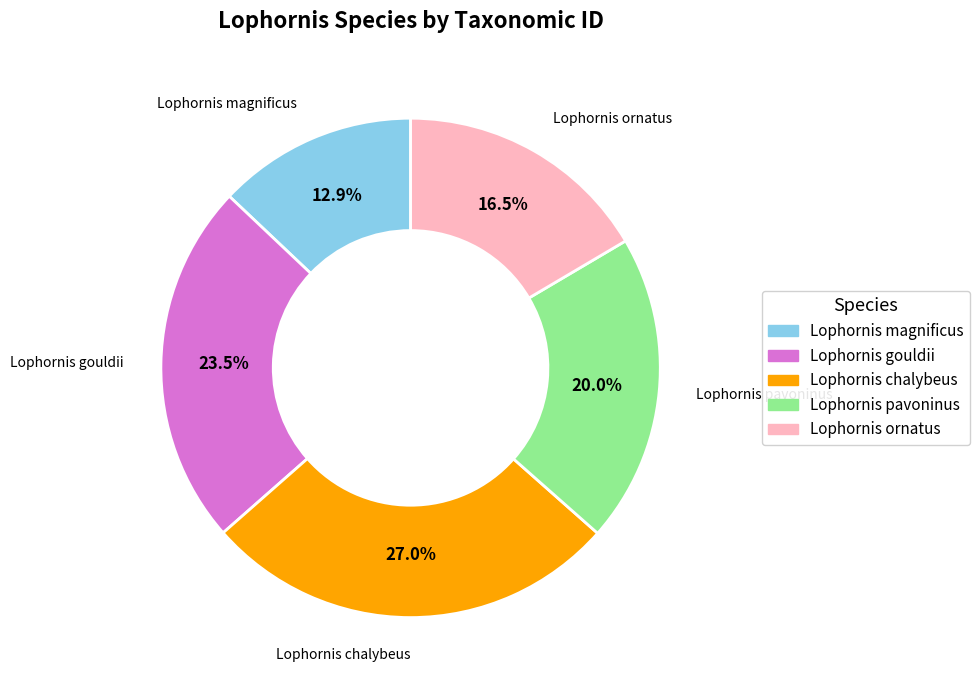

Is it true that Lophornis chalybeus is 27% of the pie?

True